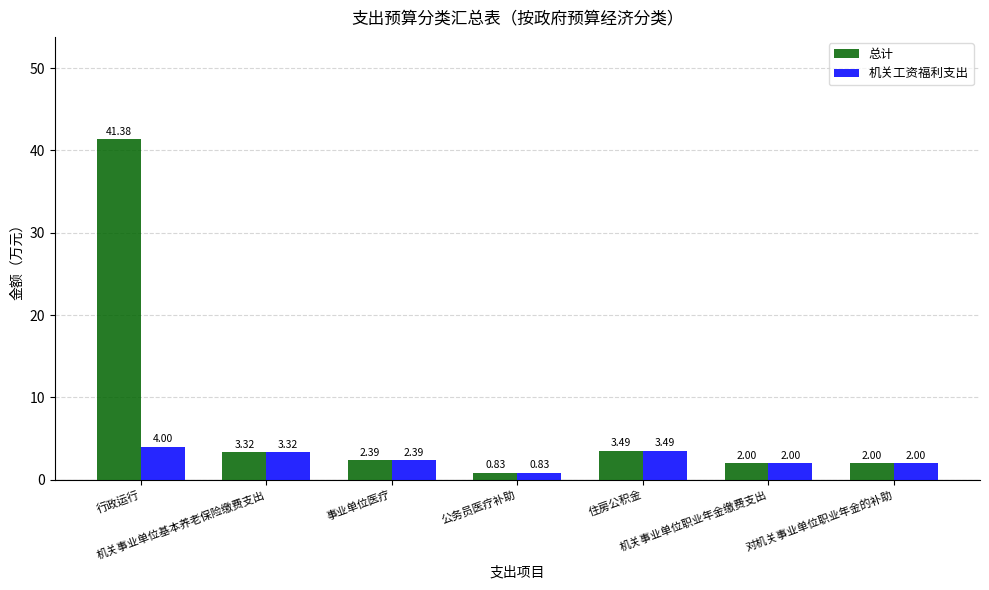

How many series are shown in this chart?

2